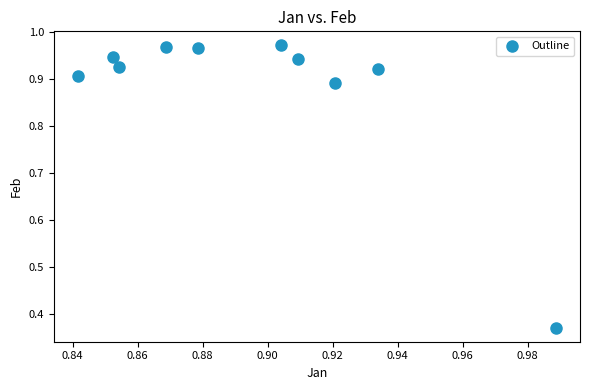

What is the range of Y values (max minus min)?

0.6